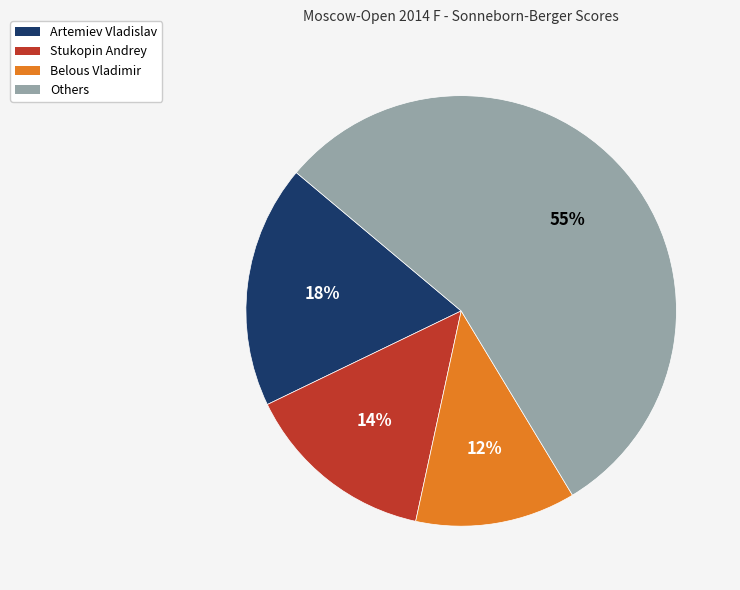

What percentage is the Stukopin Andrey slice, to the nearest percent?

14%